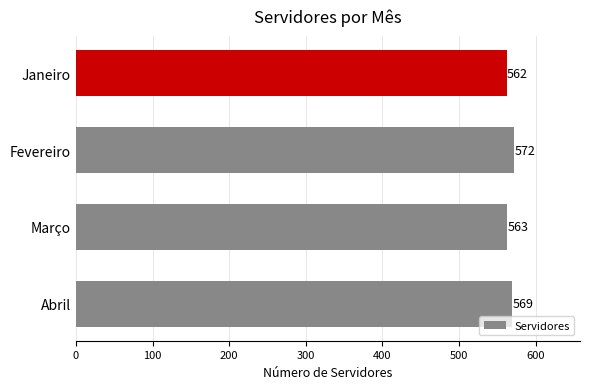

Reading bottom to top, transcribe all the data shown in this chart.

Abril=569	Março=563	Fevereiro=572	Janeiro=562